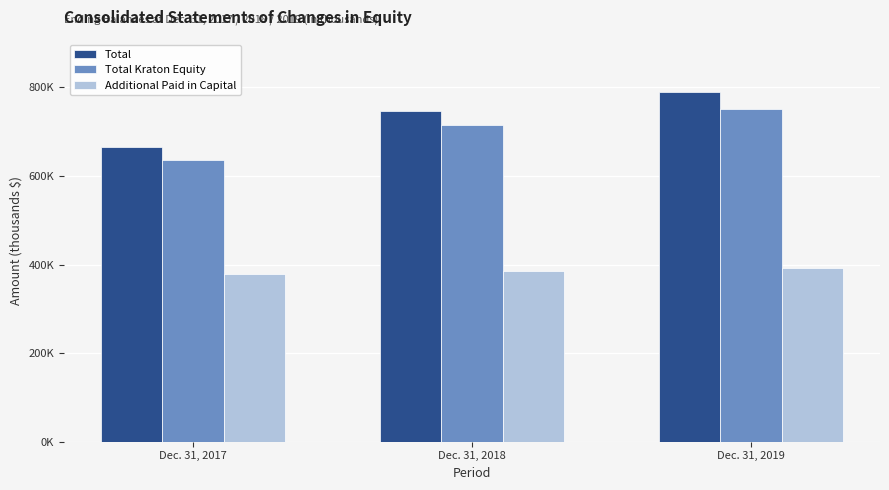

What are all the series names shown in the legend?

Total, Total Kraton Equity, Additional Paid in Capital